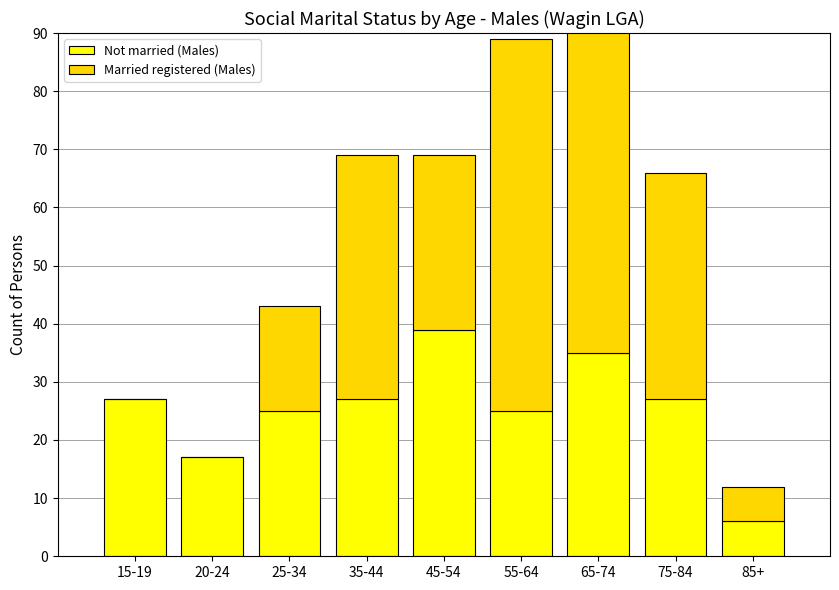

What is the difference between the highest and lowest values at 65-74?

41